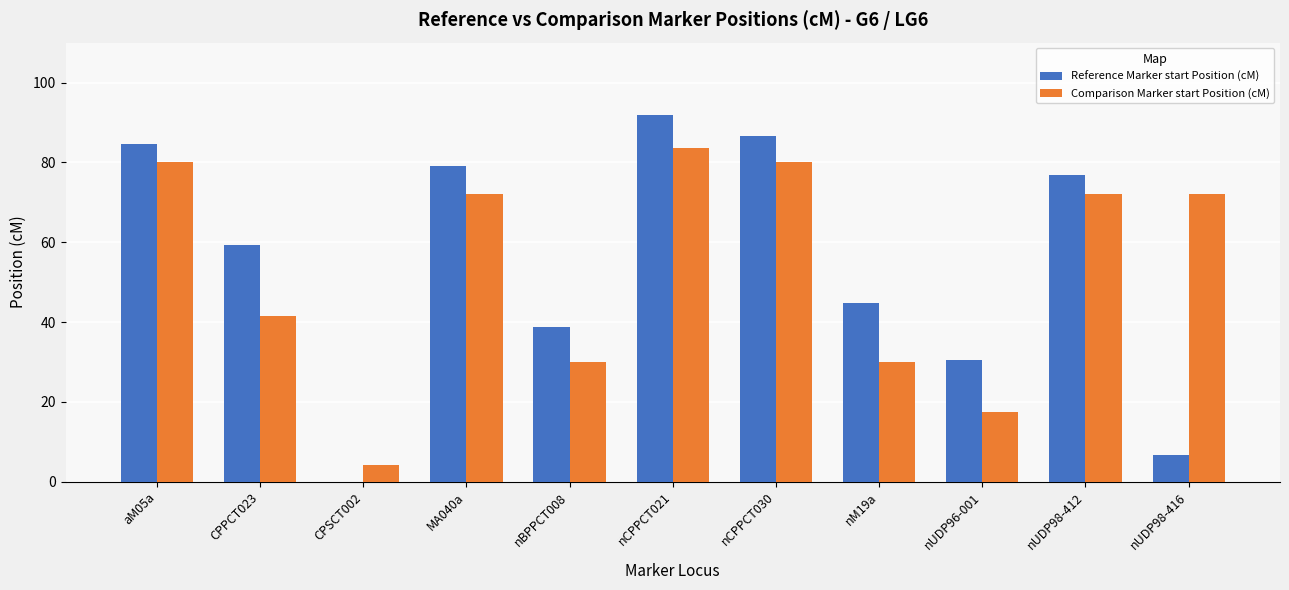

Which category has the highest value across all series?

nCPPCT021